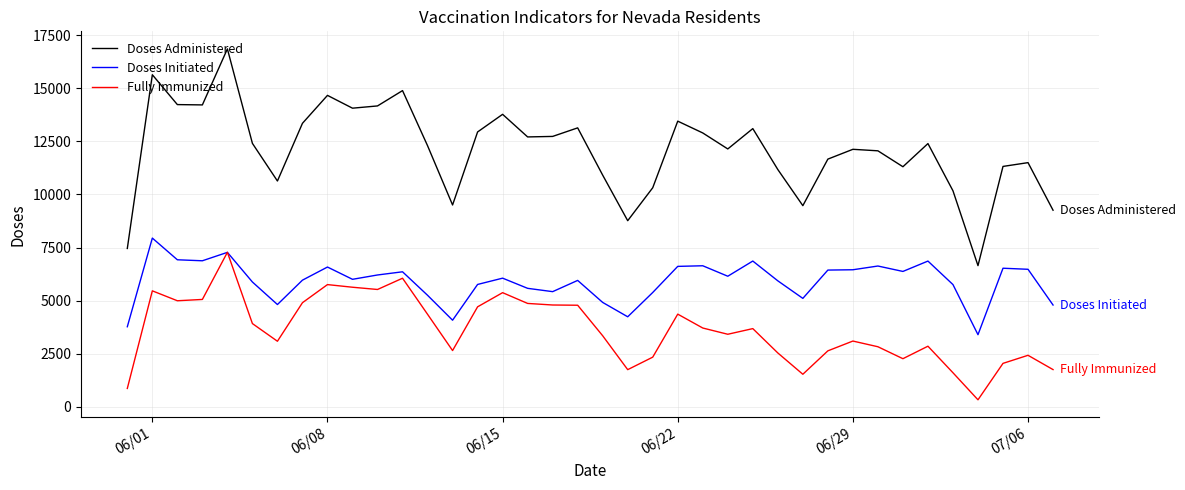

Which series has the largest total across all categories?

Doses Administered